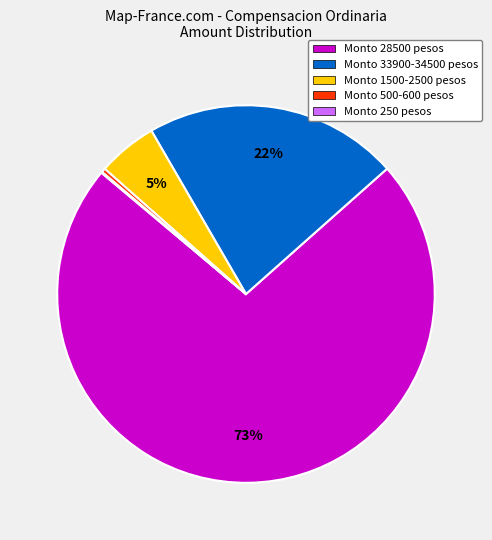

Is the sum of Monto 500-600 pesos and Monto 28500 pesos greater than half?

Yes